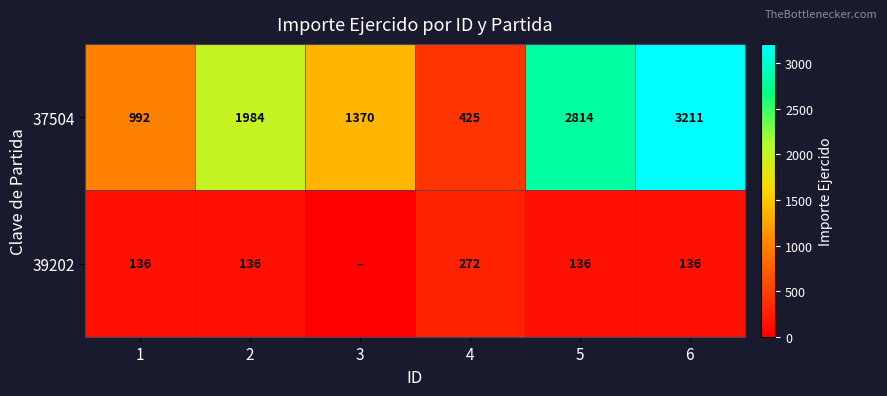

Which category has the lowest value in the 37504 series?

4